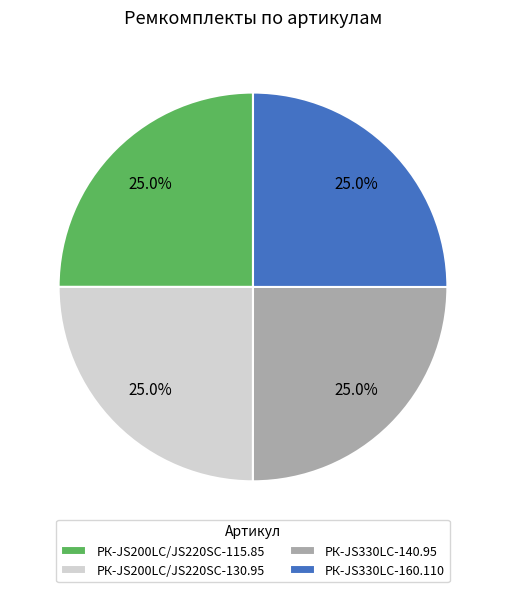

The РК-JS330LC-140.95 slice represents 25% of the pie. True or false?

True